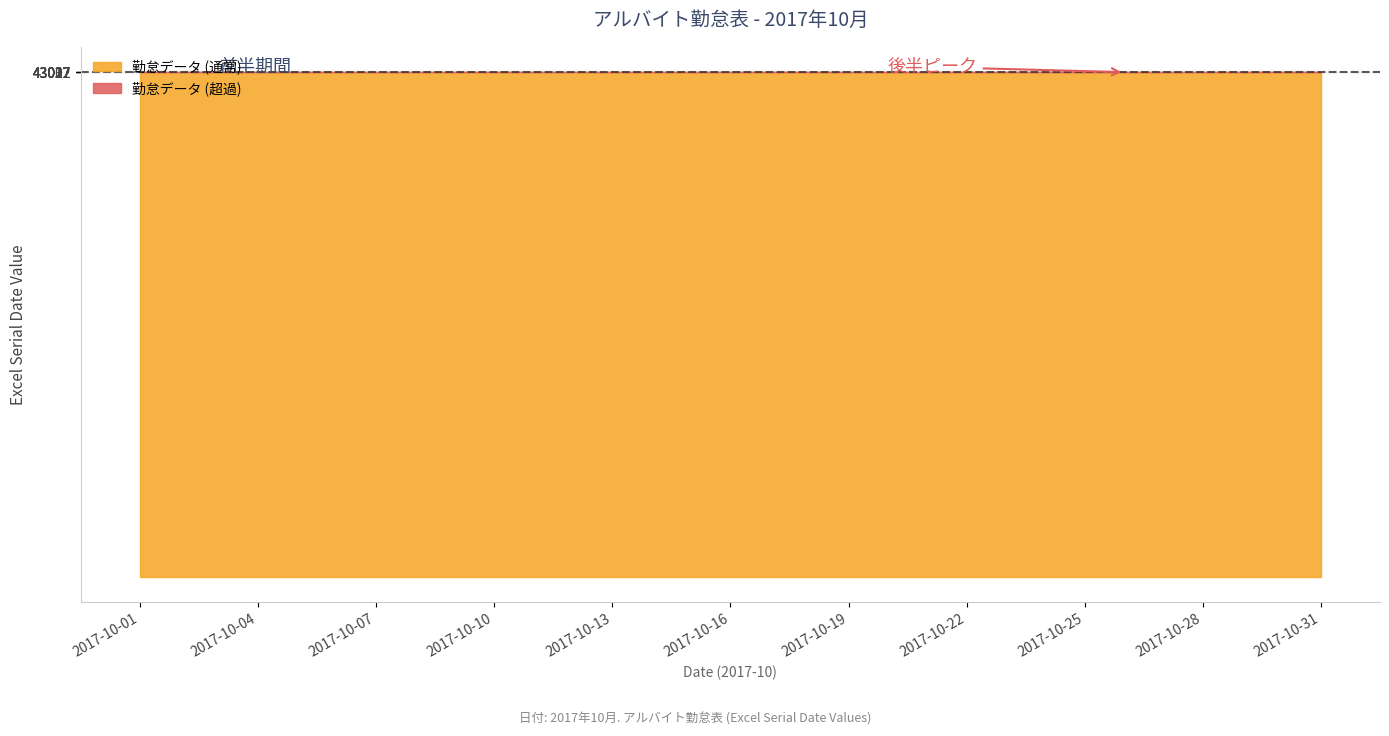

How many lines are shown in the chart?

1